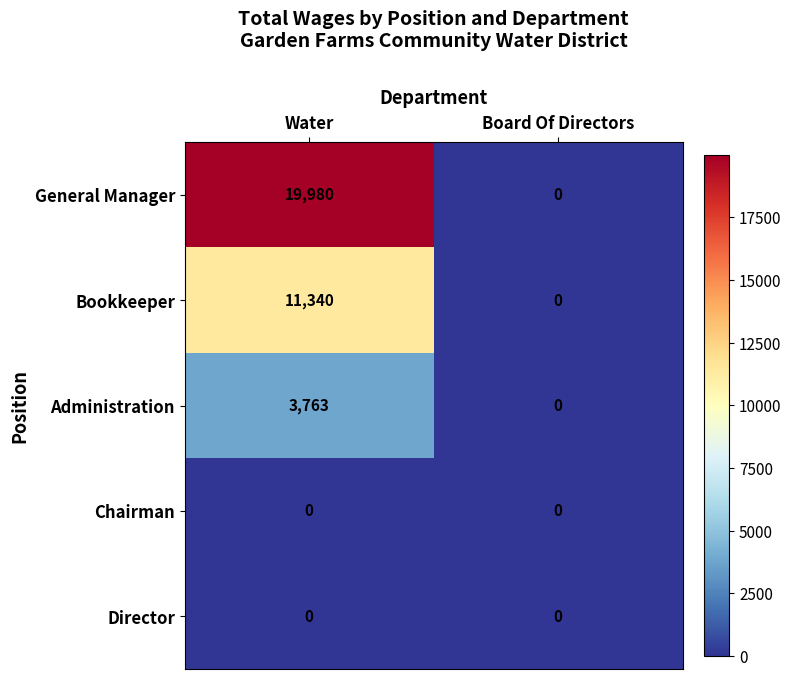

Reading left to right, what are all the values shown in this chart?

General Manager: Water=19980	Board Of Directors=0
Bookkeeper: Water=11340	Board Of Directors=0
Administration: Water=3763	Board Of Directors=0
Chairman: Water=0	Board Of Directors=0
Director: Water=0	Board Of Directors=0